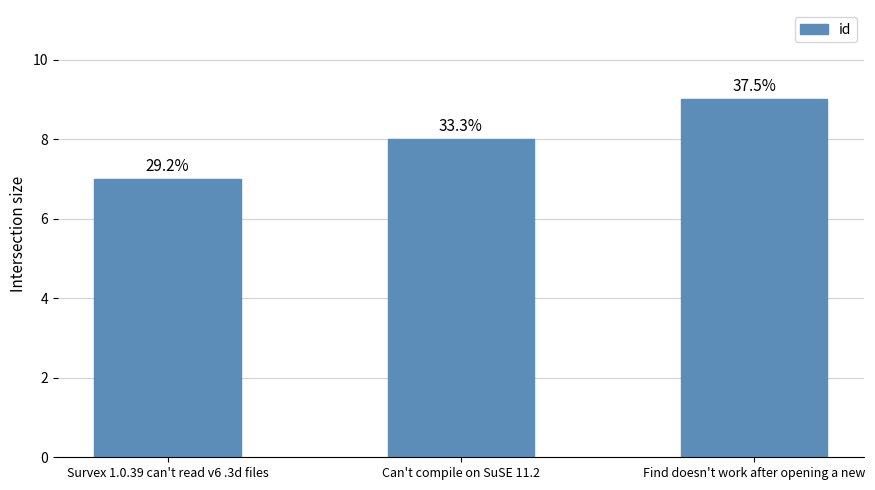

What is the change in value from Survex 1.0.39 can't read v6 .3d files to Find doesn't work after opening a new?

+2